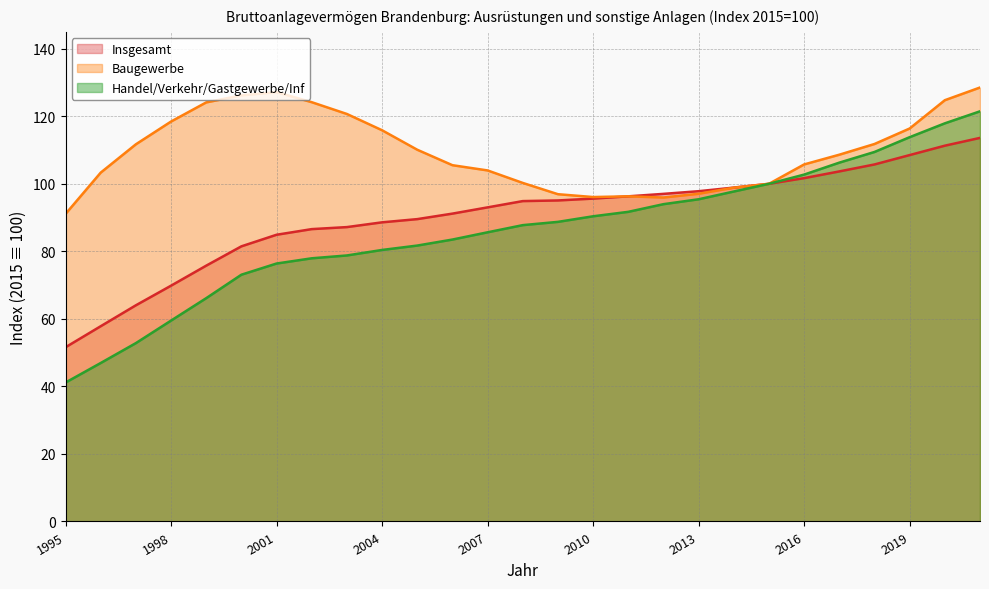

How many values in the Insgesamt series are below 94?

13